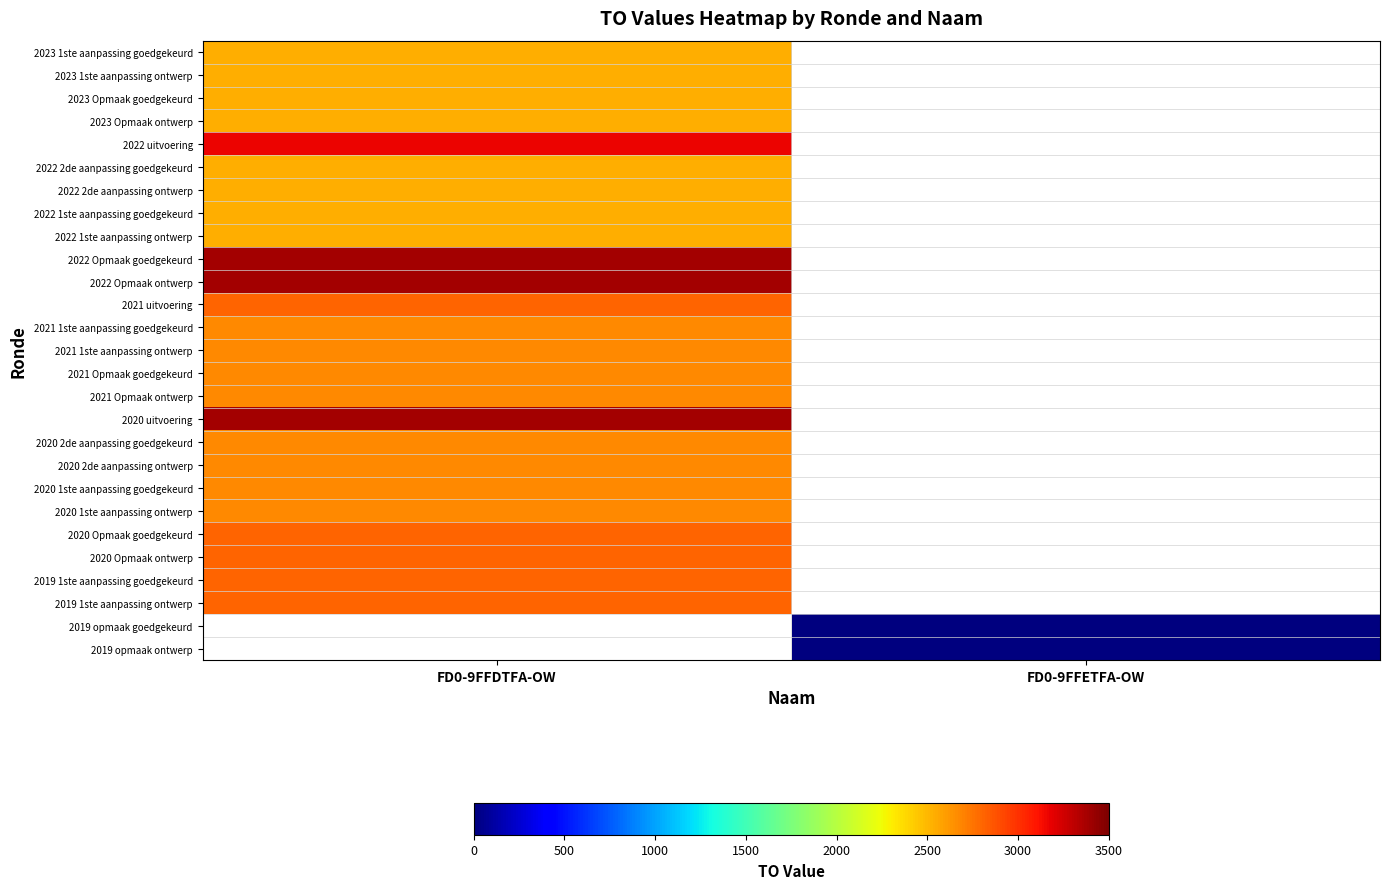

What is the spread (max minus min) of values at FD0-9FFETFA-OW?

2